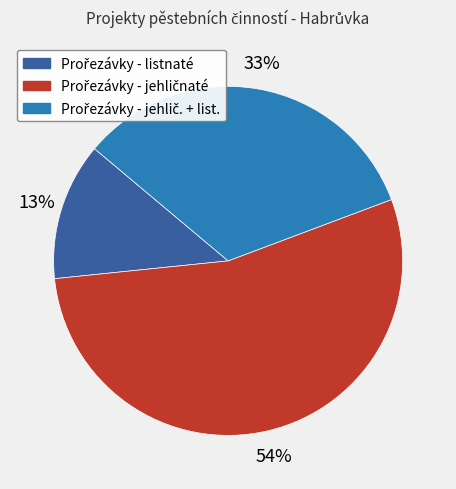

How many segments does this pie chart have?

3